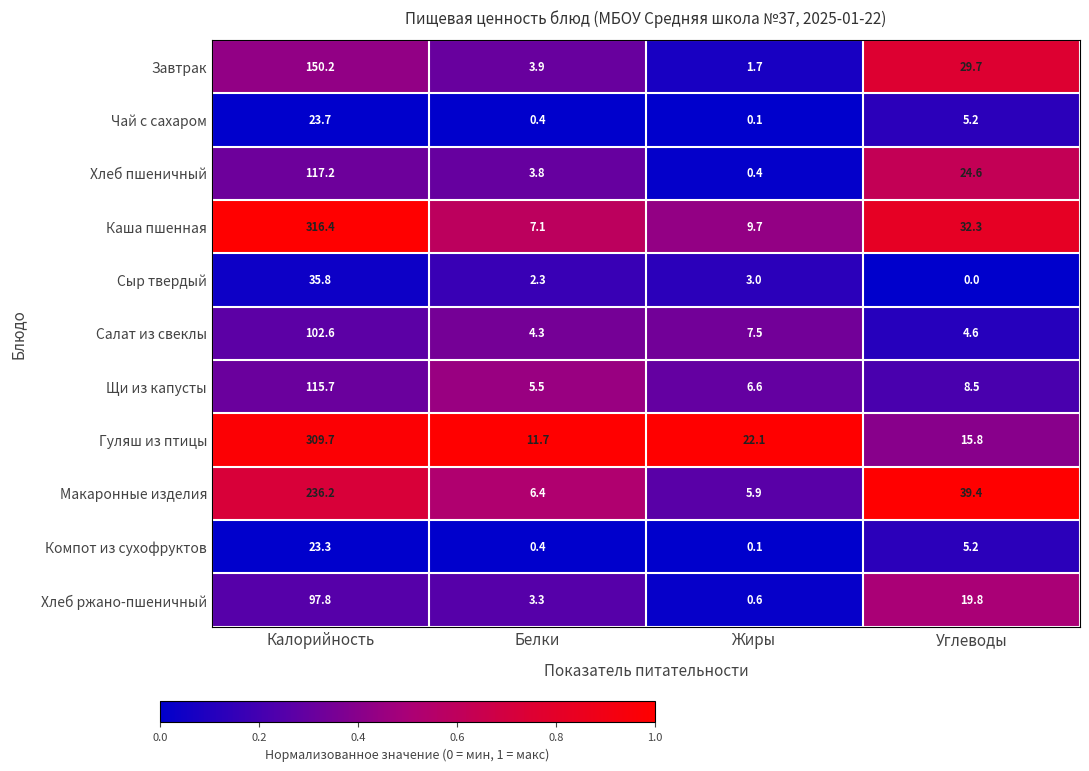

At Калорийность, list the series in order from smallest to largest.

Компот из сухофруктов, Чай с сахаром, Сыр твердый, Хлеб ржано-пшеничный, Салат из свеклы, Щи из капусты, Хлеб пшеничный, Завтрак, Макаронные изделия, Гуляш из птицы, Каша пшенная